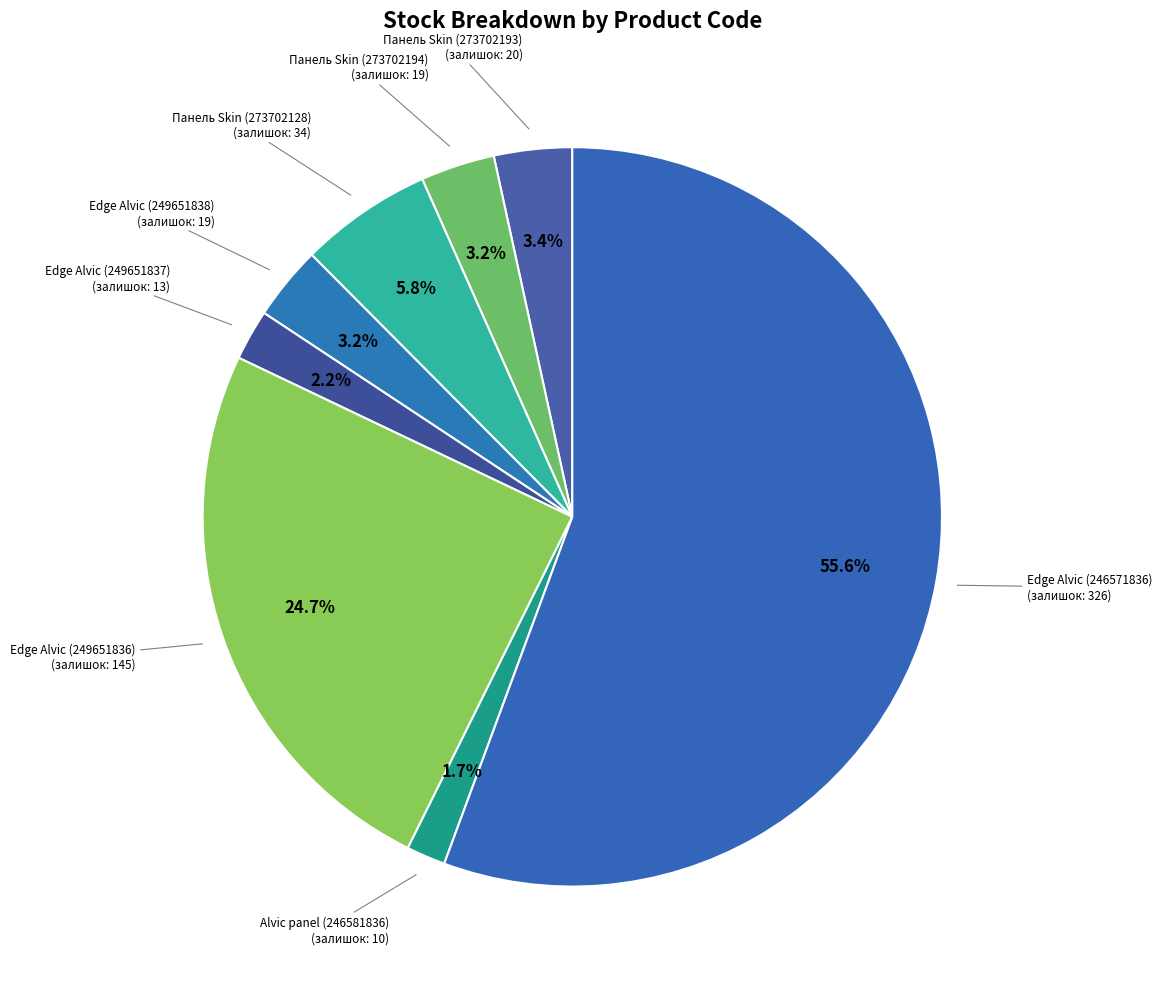

What is the smallest slice in the pie chart?

Alvic panel (246581836)